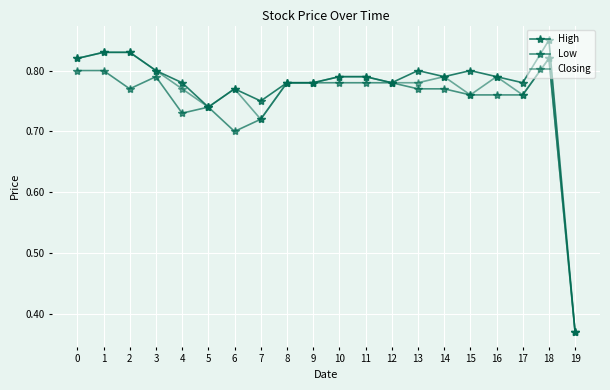

How many lines are shown in the chart?

3